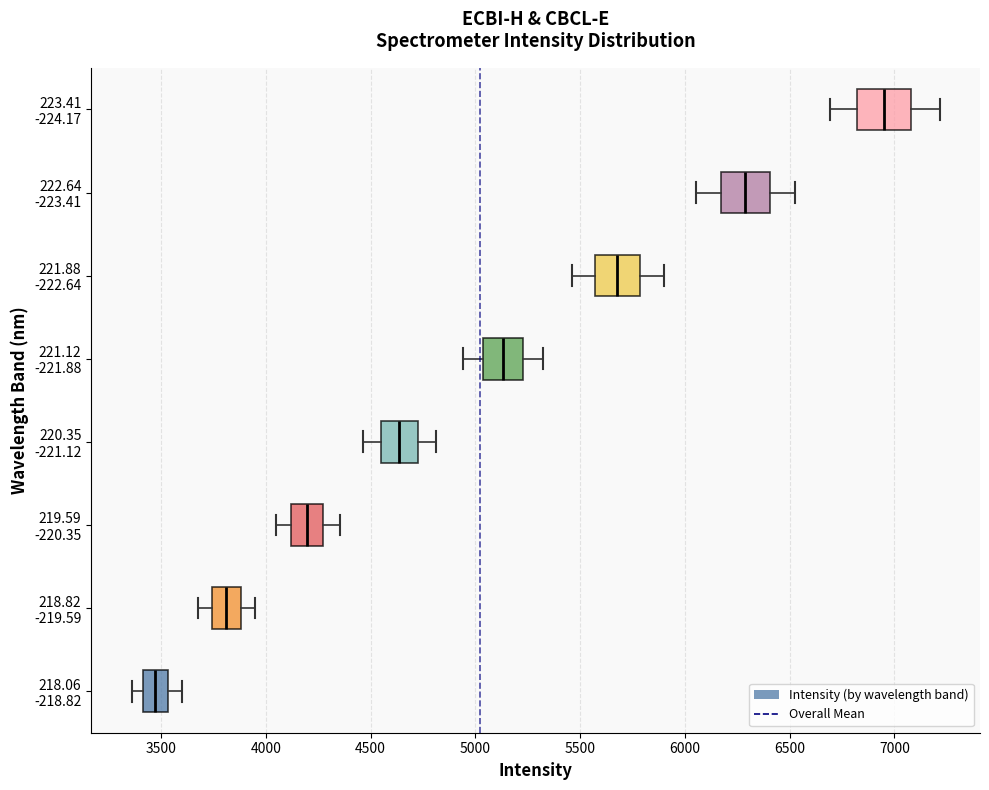

Reading bottom to top, transcribe this box plot: for each box, give where its median line is, the range the box spans, and where its two whiskers end, as read against the x-axis. The values are not printed on the chart, so give them approximately, as read against the axis.

218.06 -218.82: median 3450, box 3400 to 3550, whiskers 3350 to 3600
218.82 -219.59: median 3800, box 3750 to 3900, whiskers 3700 to 3950
219.59 -220.35: median 4200, box 4100 to 4250, whiskers 4050 to 4350
220.35 -221.12: median 4650, box 4550 to 4700, whiskers 4450 to 4800
221.12 -221.88: median 5150, box 5050 to 5250, whiskers 4950 to 5300
221.88 -222.64: median 5700, box 5550 to 5800, whiskers 5450 to 5900
222.64 -223.41: median 6300, box 6150 to 6400, whiskers 6050 to 6550
223.41 -224.17: median 6950, box 6800 to 7100, whiskers 6700 to 7200